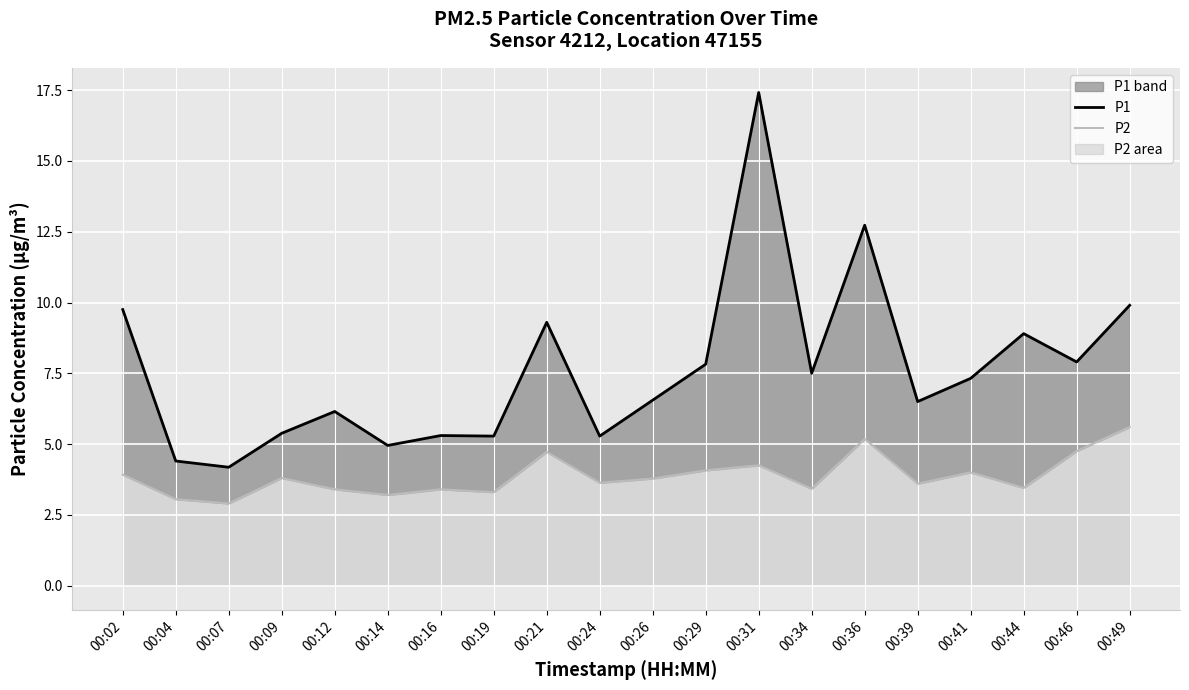

What is the difference between the P1 values at 00:46 and 00:12?

1.8